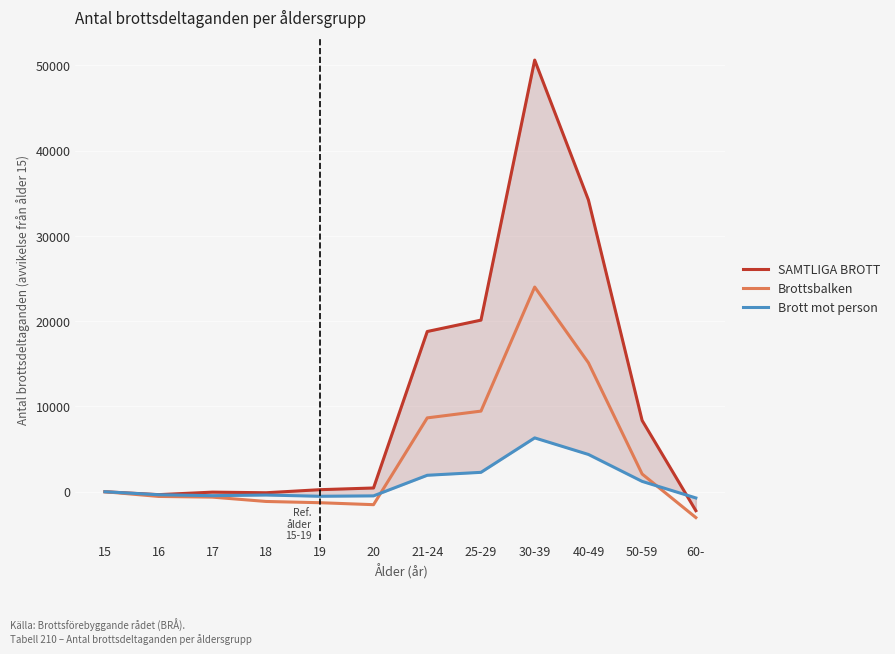

Where does the Brott mot person series first go above 0?

21-24